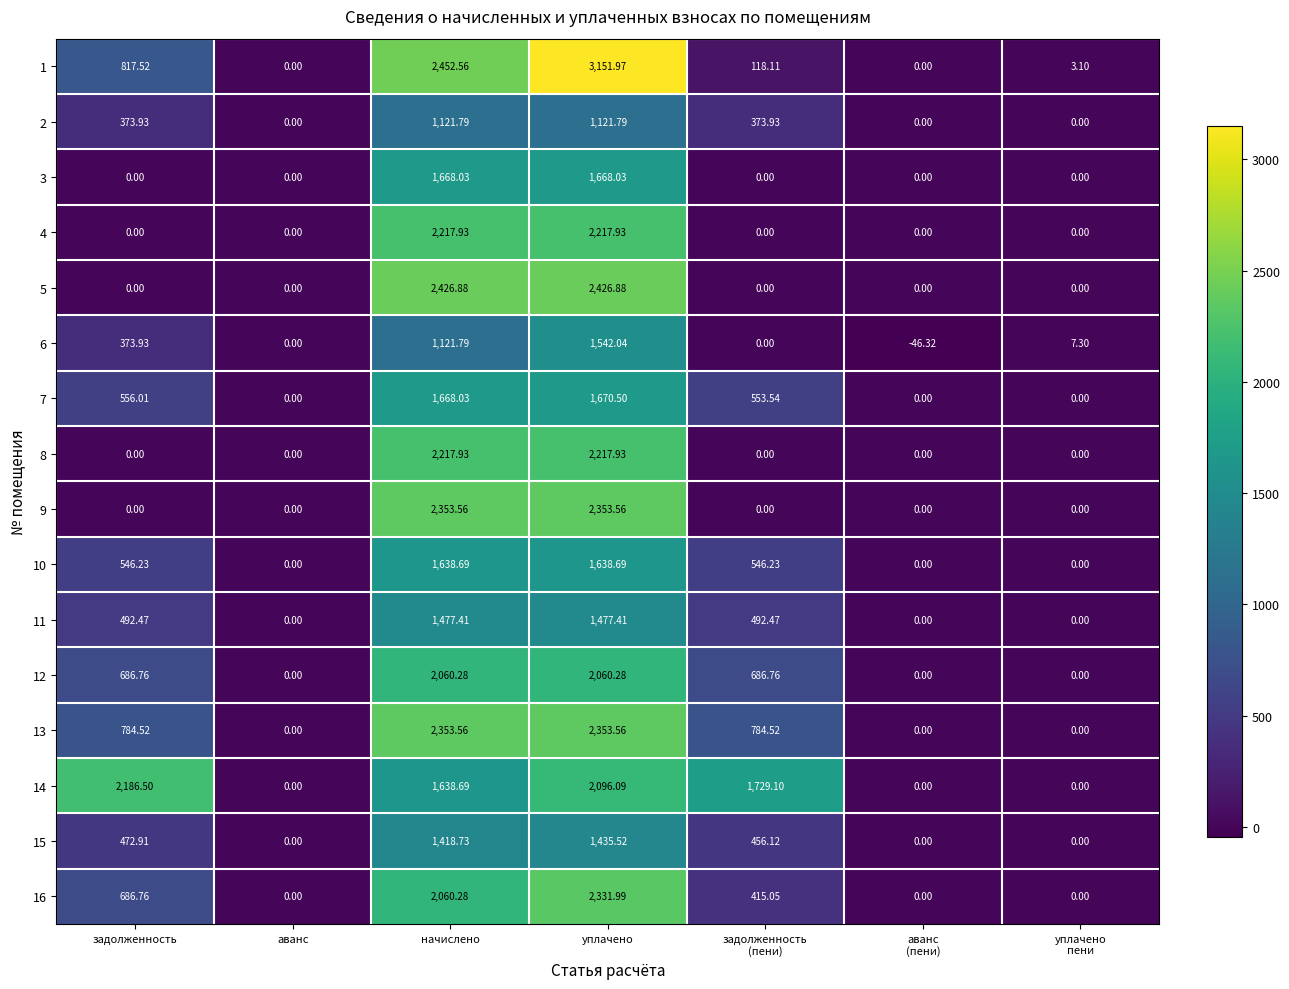

At which label does 2 first exceed 373?

задолженность